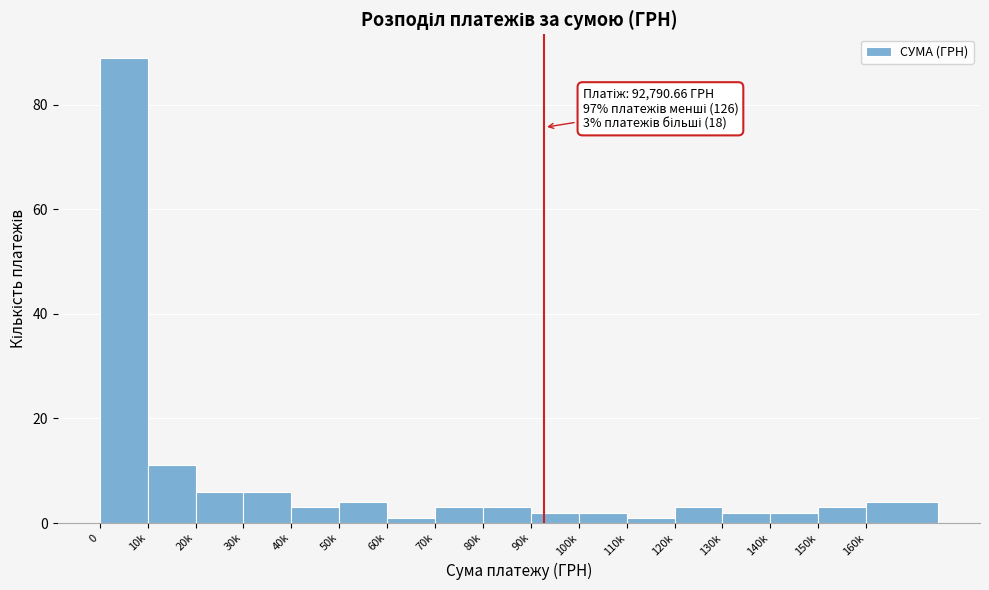

Reading left to right, list all the values displayed in this chart.

89	11	6	6	3	4	1	3	3	2	2	1	3	2	2	3	4